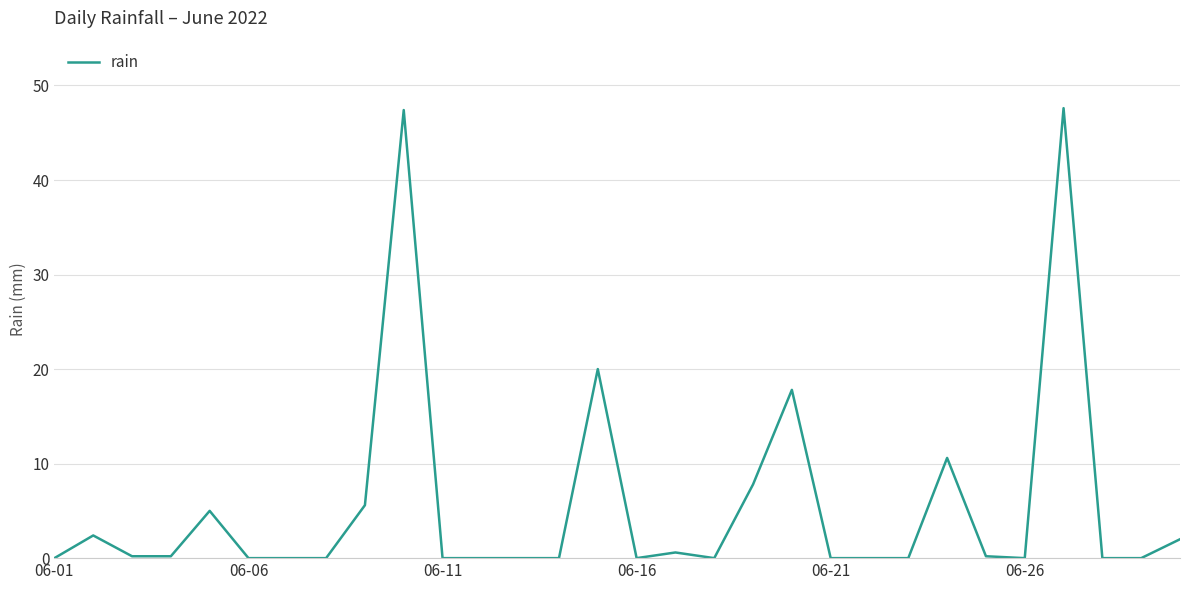

What is the average value?

5.6